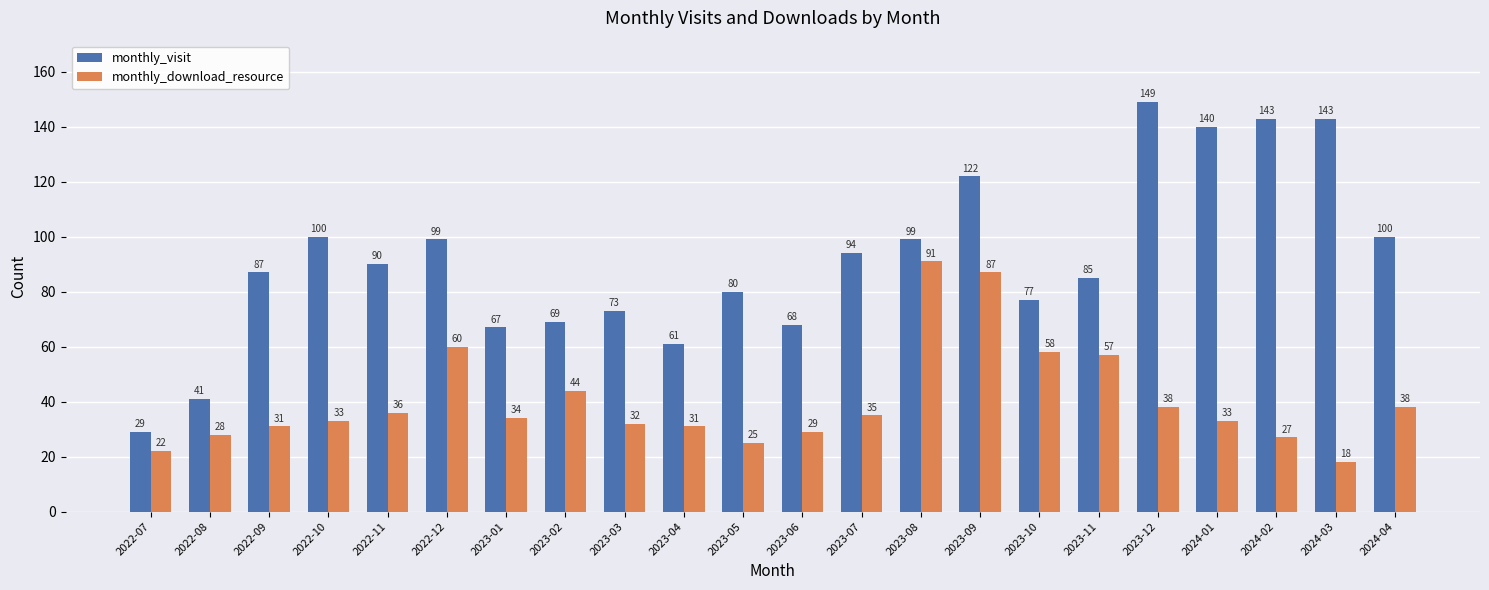

What position from the left is 2024-04?

22